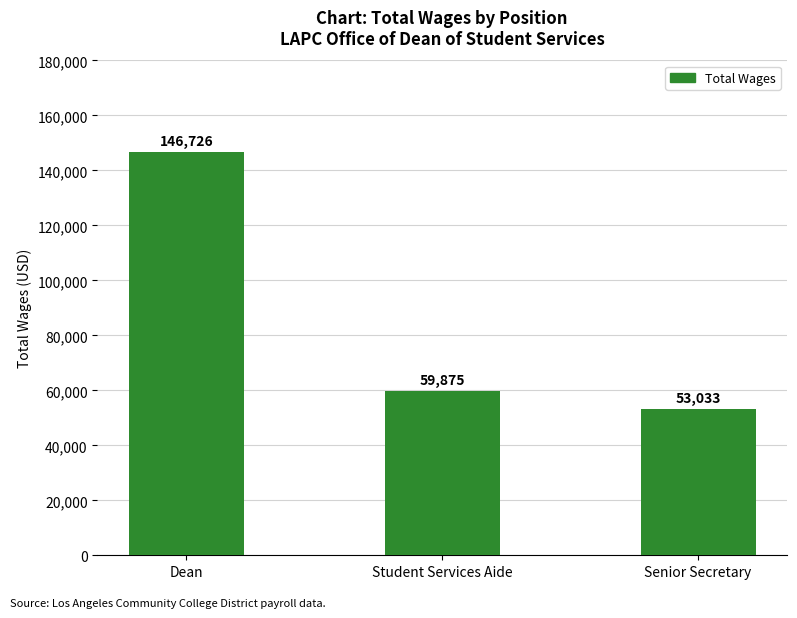

Rank the categories by value from lowest to highest.

Senior Secretary, Student Services Aide, Dean